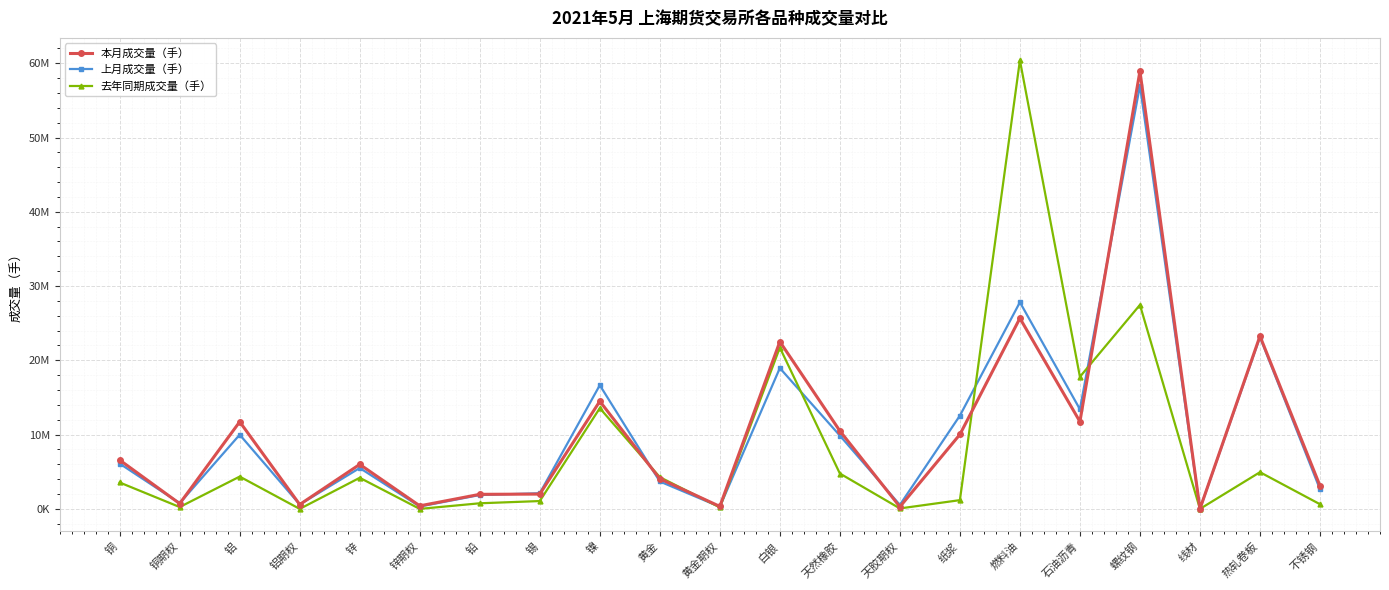

What is the value of the 本月成交量（手） point at the 4th from the left?

591134